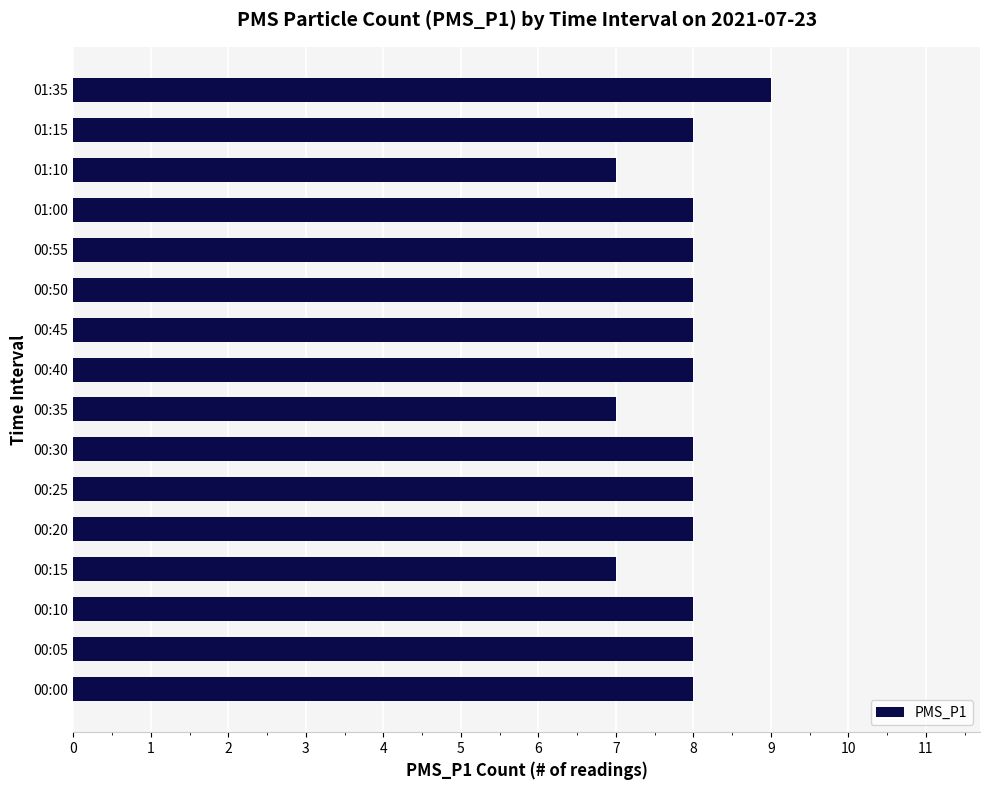

Approximately how many times larger is the value at 01:10 compared to 00:50?

0.9